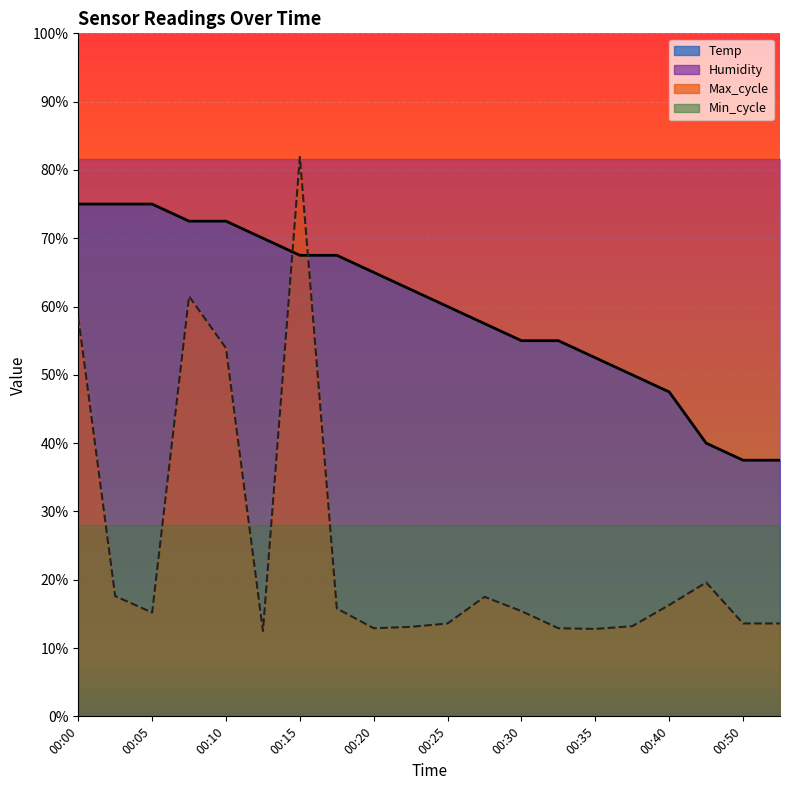

How many intersections are there between Max_cycle and Temp?

2